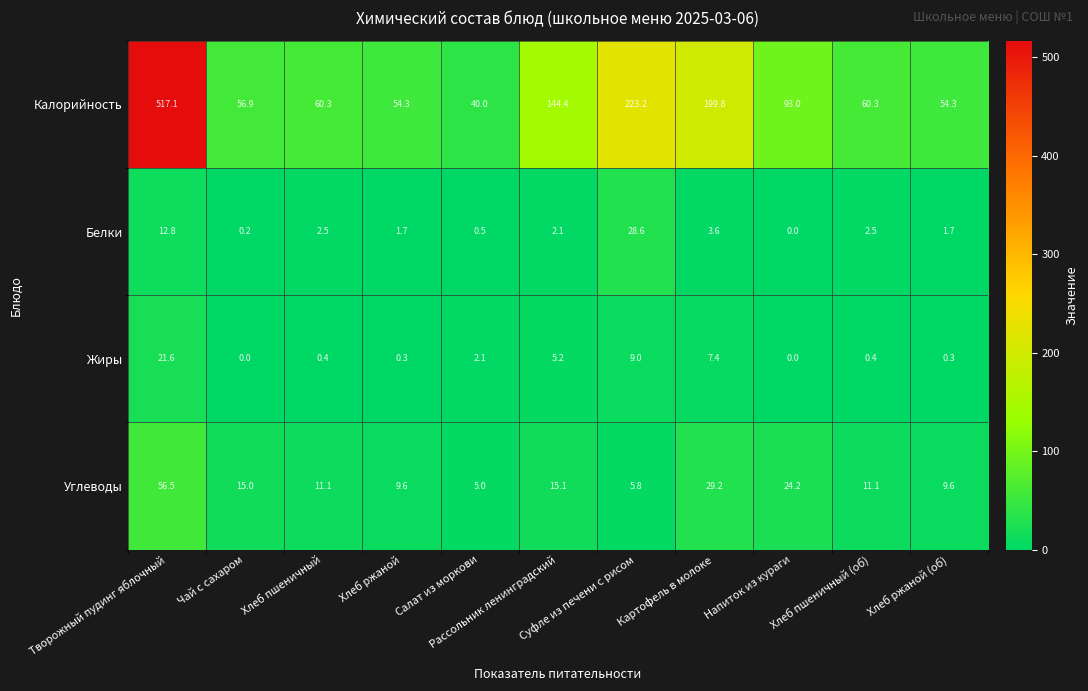

At which category is the sum across all series the highest?

Творожный пудинг яблочный